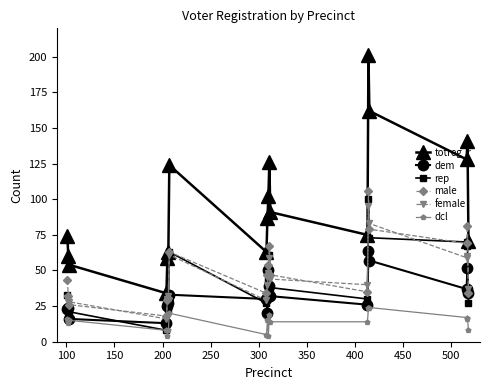

True or false: dem and totreg_r intersect in this chart.

False